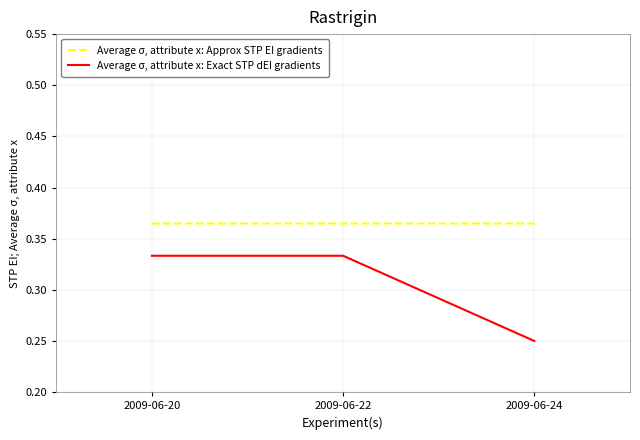

How many categories are shown in the chart?

3